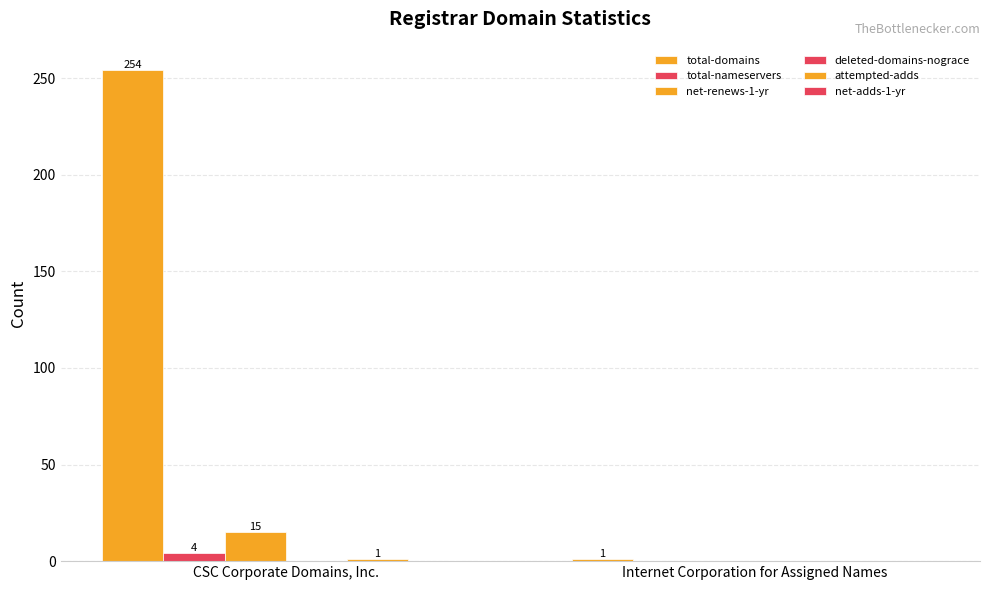

How many distinct data groups are displayed?

4